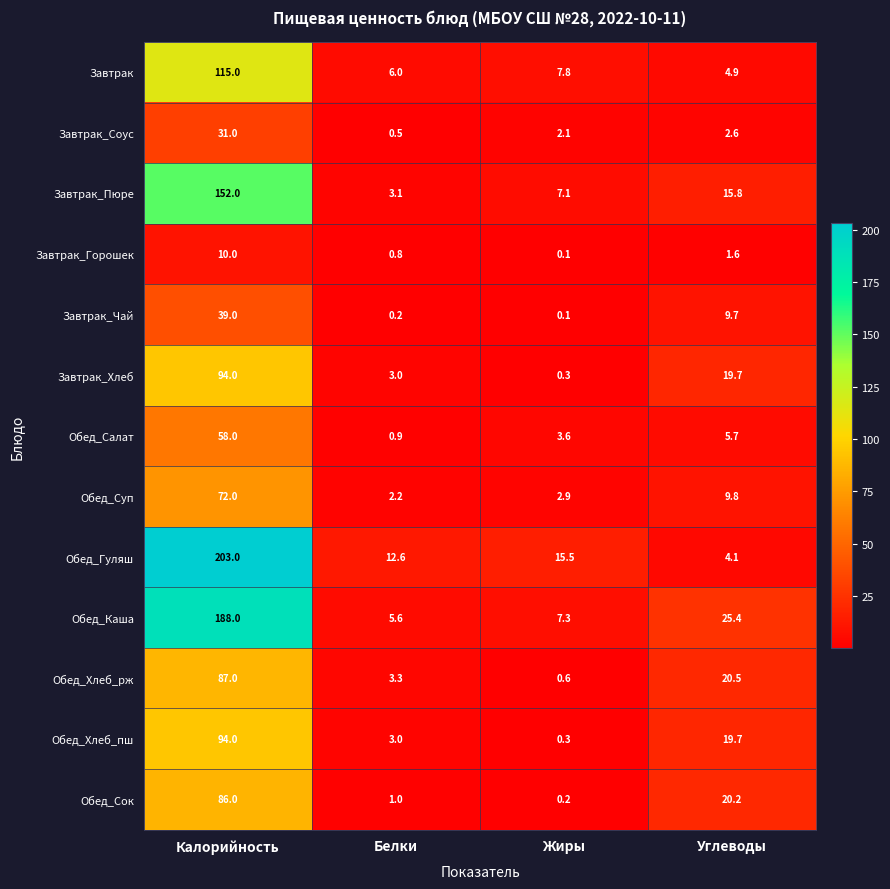

Is it true that Обед_Хлеб_пш equals 3.0 at Белки?

True